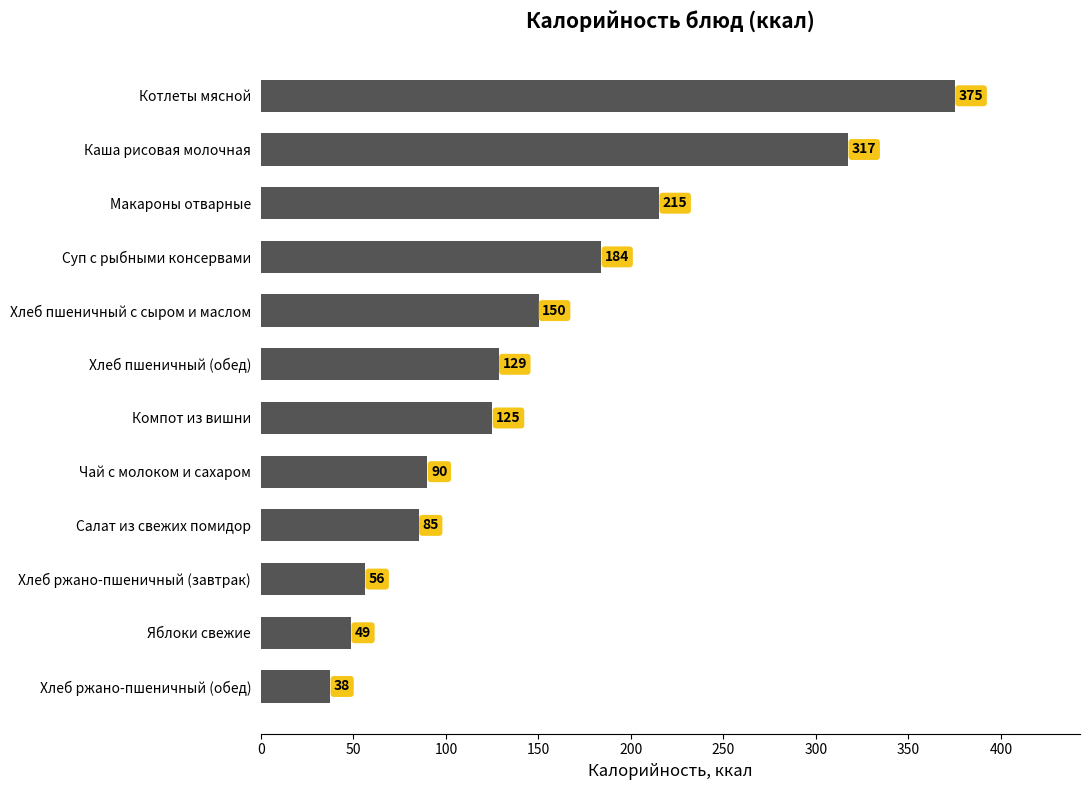

Which label corresponds to the smallest value in the chart?

Хлеб ржано-пшеничный (обед)